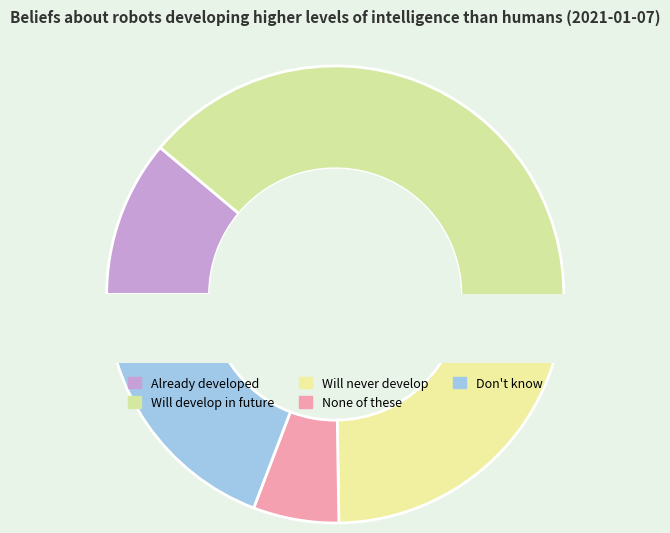

Which category has the biggest portion of the pie?

Robots will be able to develop higher levels of intelligence than humans in the future